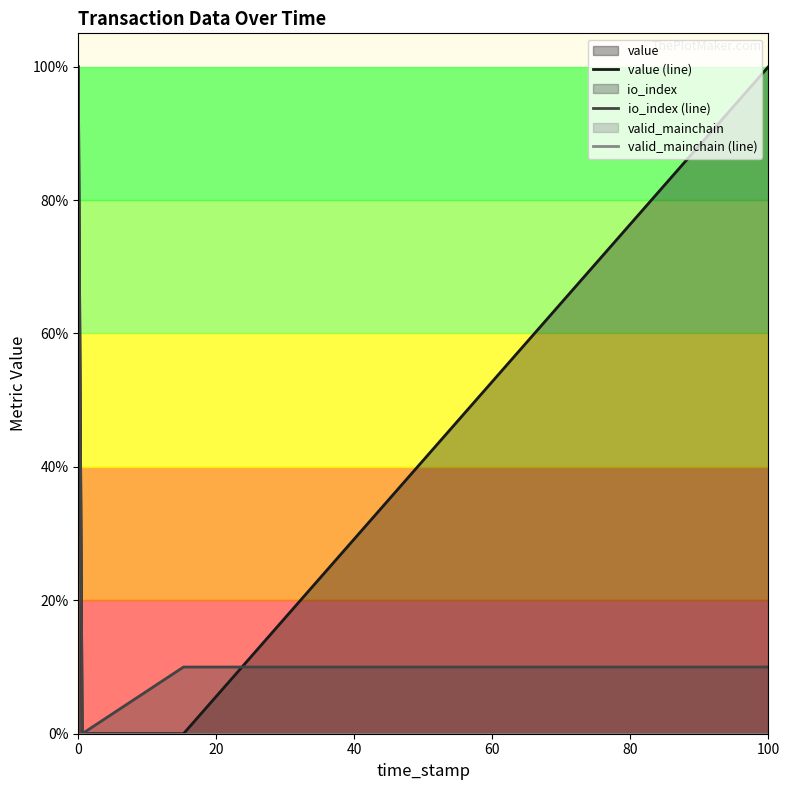

List the series in order of their peak value, highest first.

io_index (line), value (line), valid_mainchain (line)